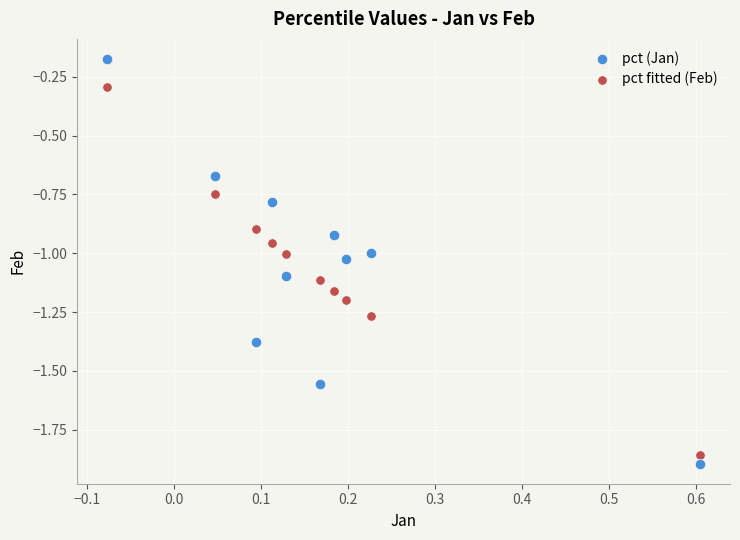

Which series reaches the maximum Y coordinate?

pct (Jan)